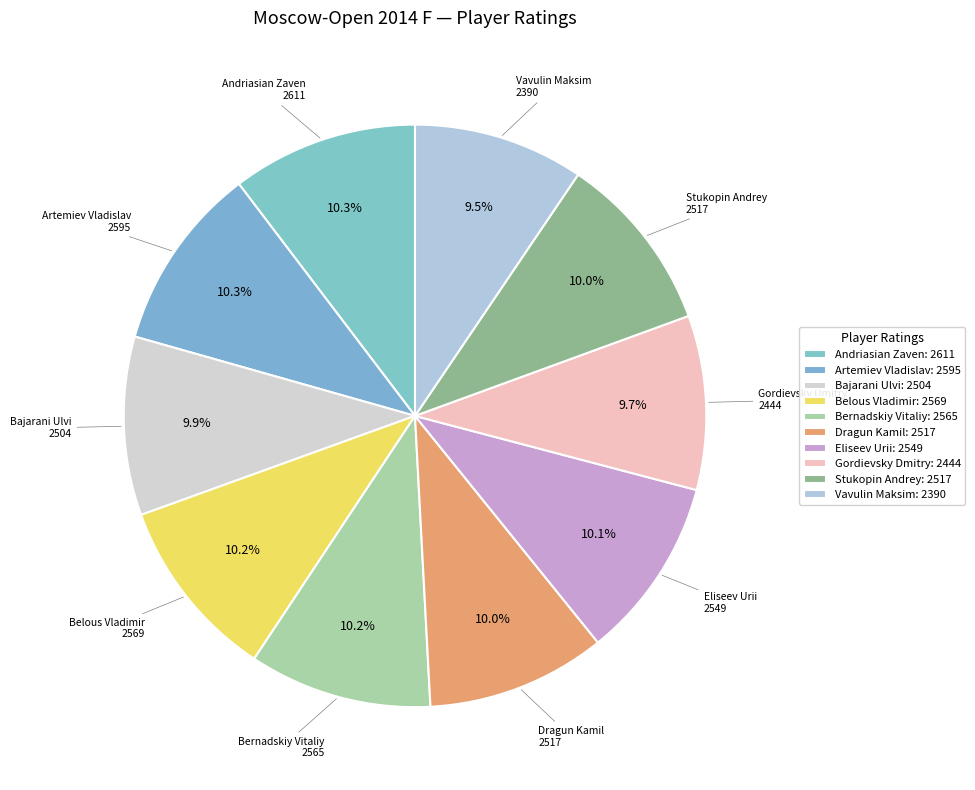

True or false: Belous Vladimir accounts for 10% of the total.

True